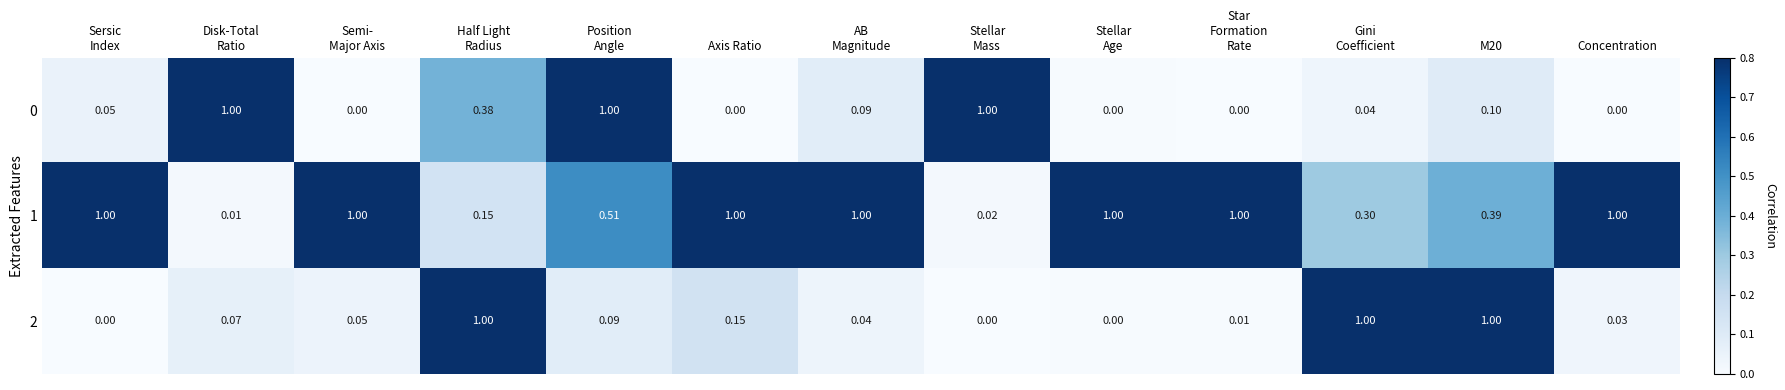

How many series are shown in this chart?

3